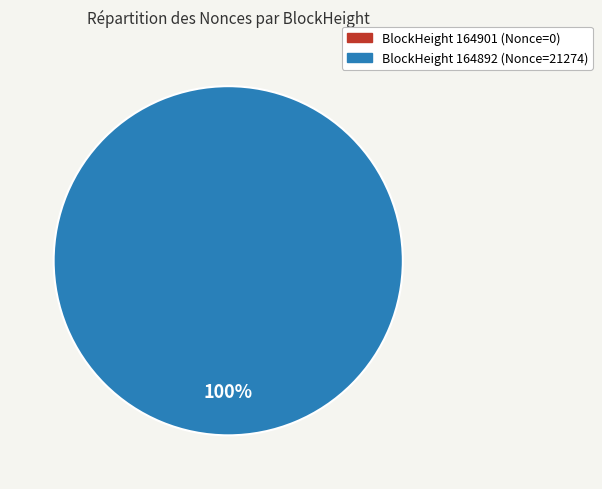

Which slice is the largest?

164892